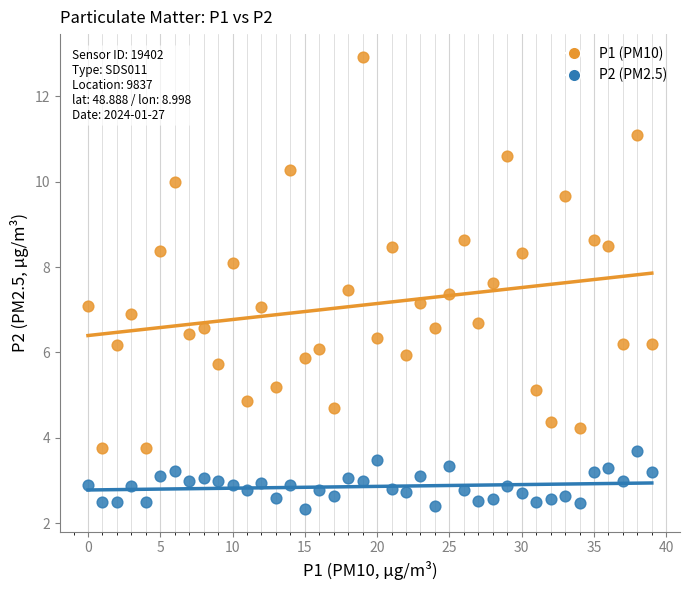

Which series contains the lowest Y value?

P2 (PM2.5)